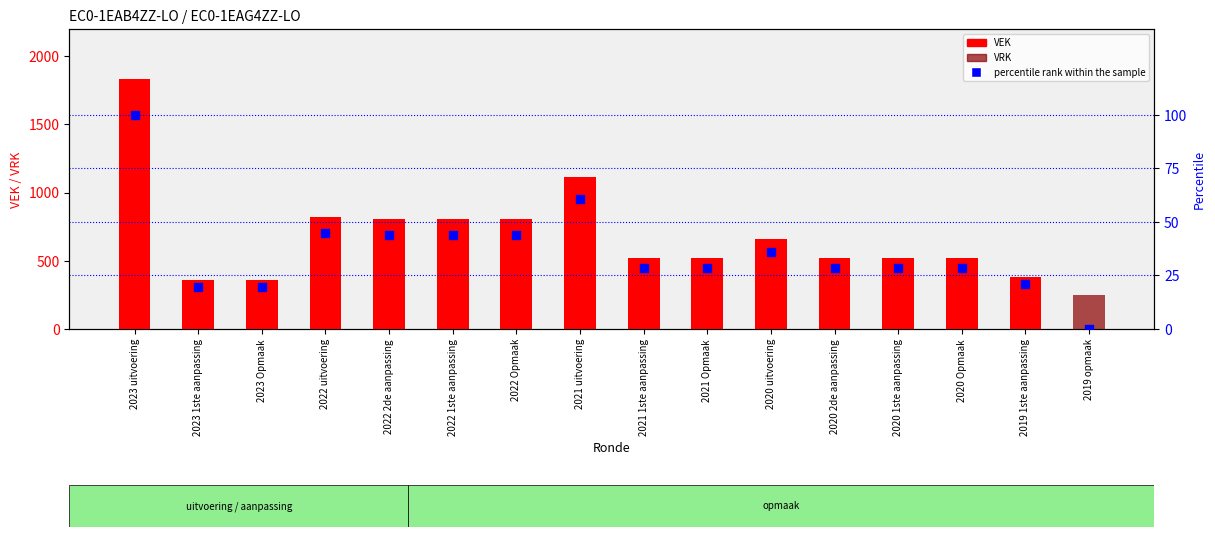

What is the total value across all series at 2021 Opmaak?

549.4